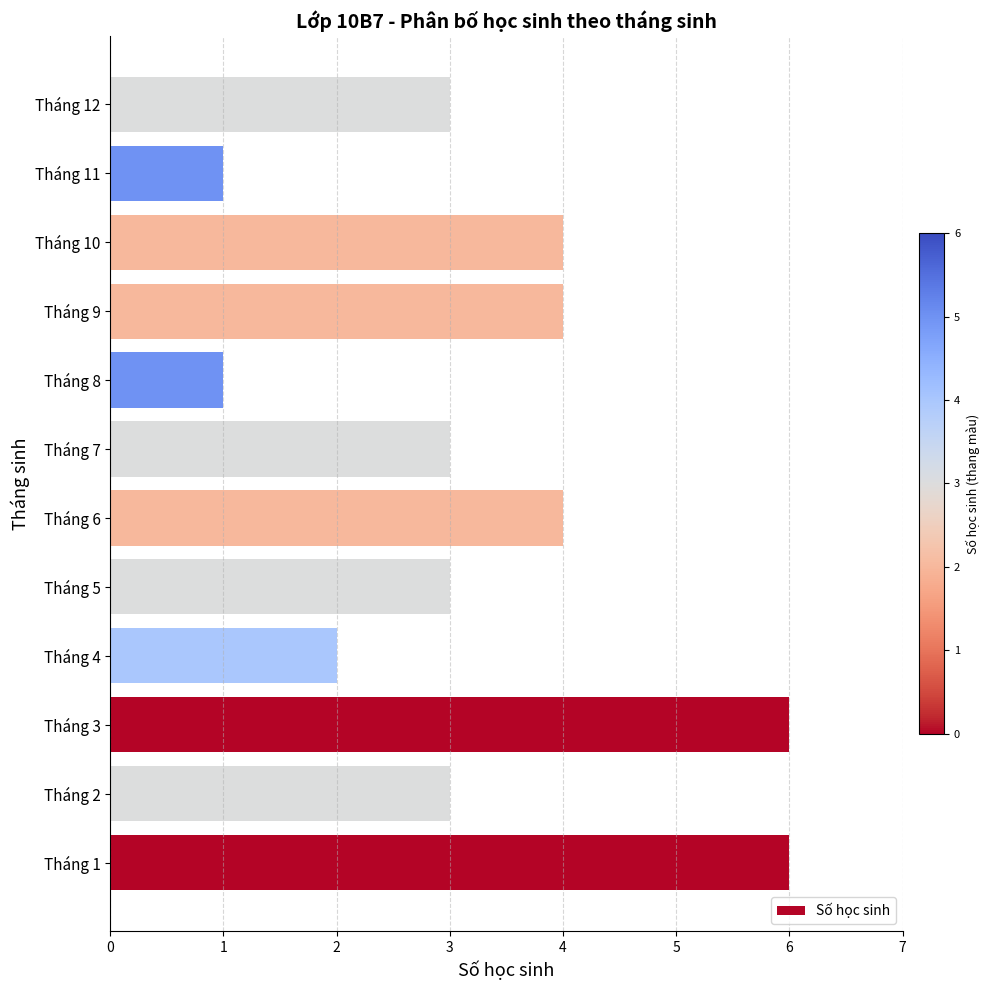

What is the sum of the values at Tháng 12 and Tháng 10?

7